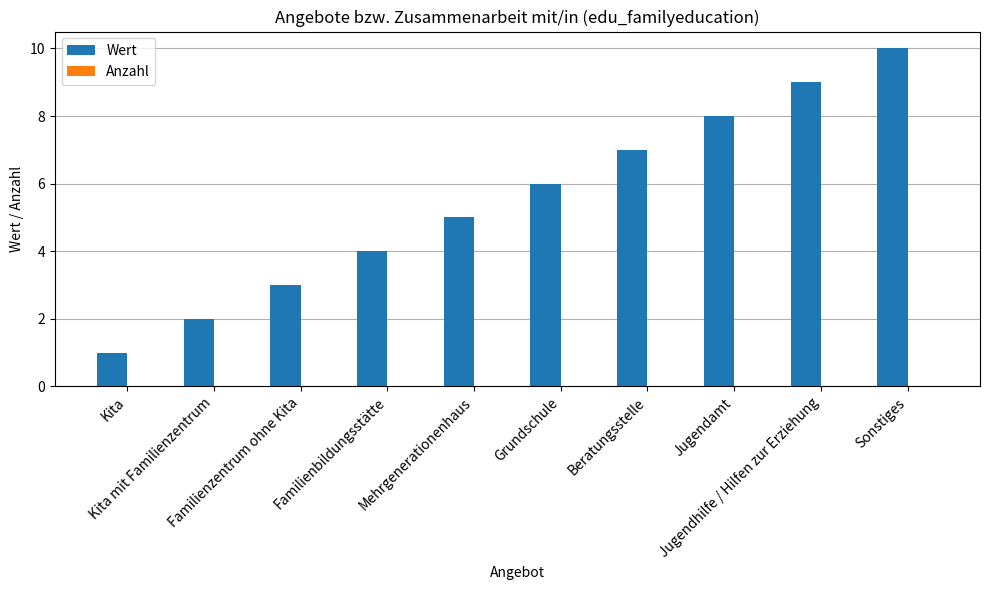

What is the maximum value shown in the chart?

10